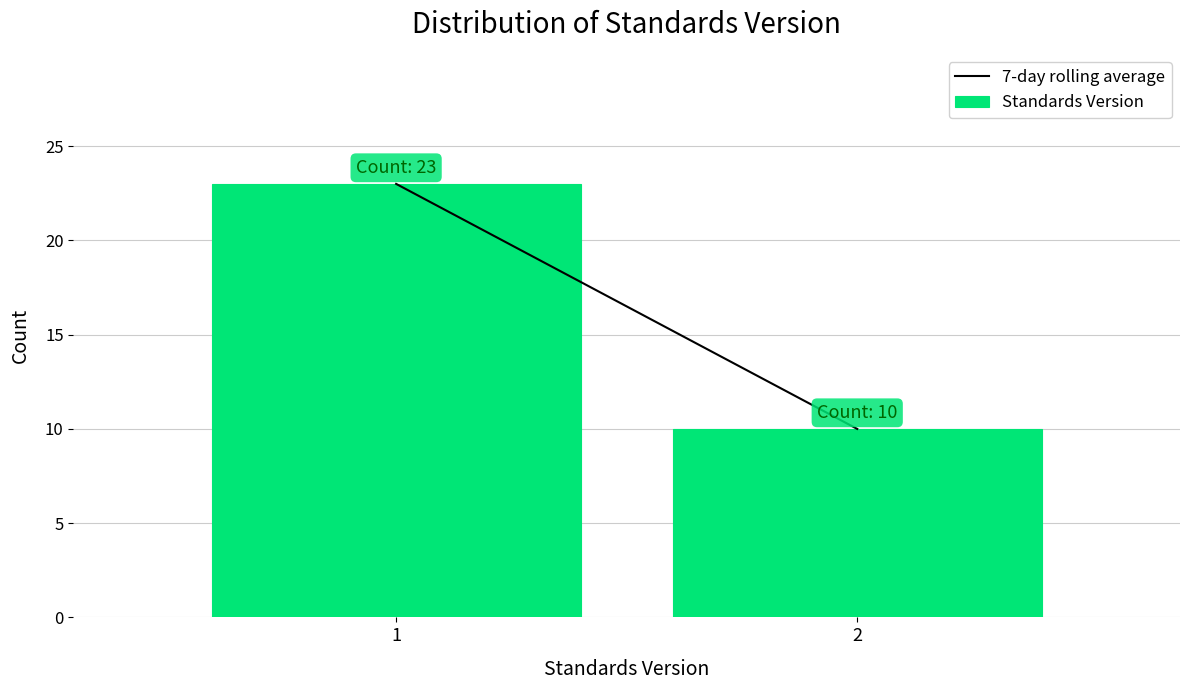

Reading right to left, what are all the values shown in this chart?

2=10	1=23